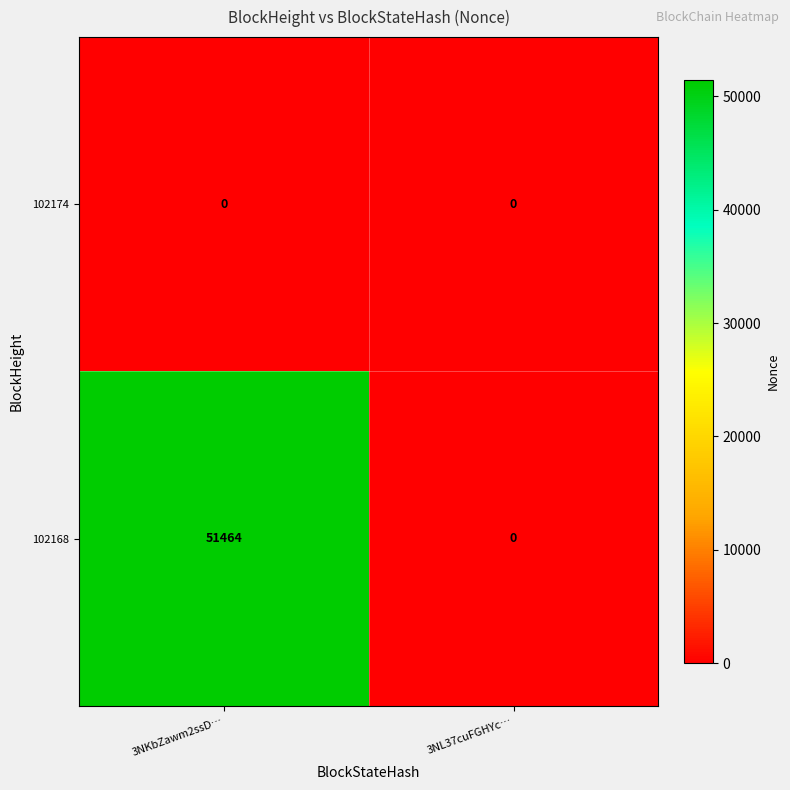

Rank the series by their average value, from lowest to highest.

102174, 102168